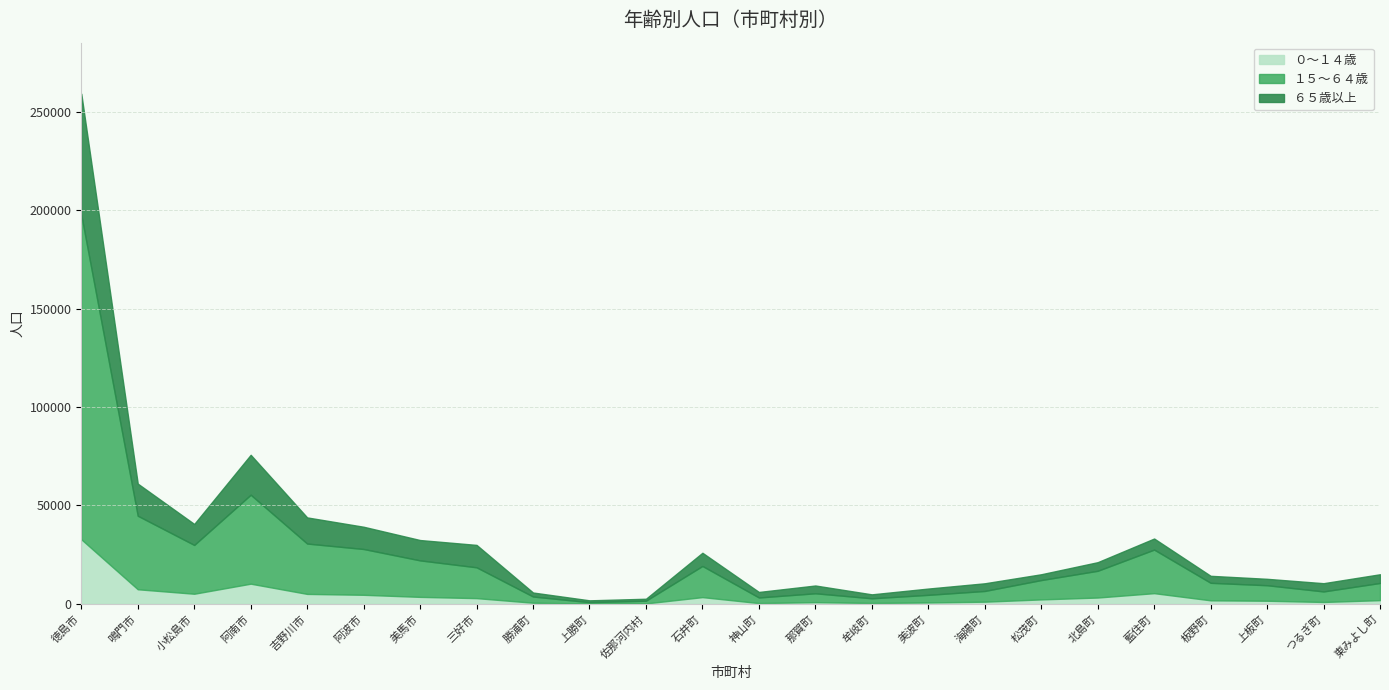

At which category is the sum across all series the highest?

徳島市